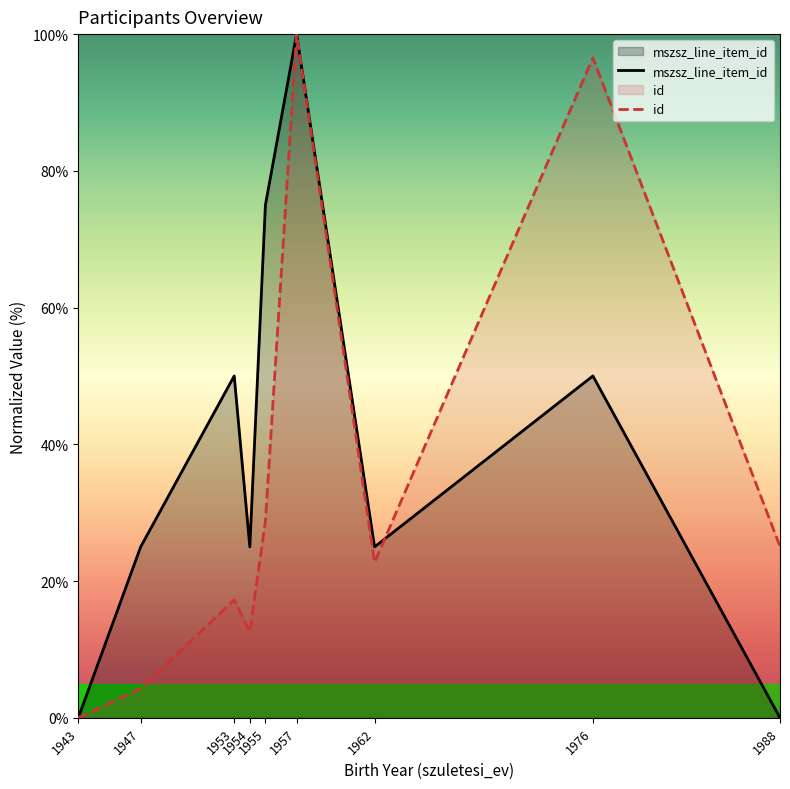

How many data points does each series have?

9